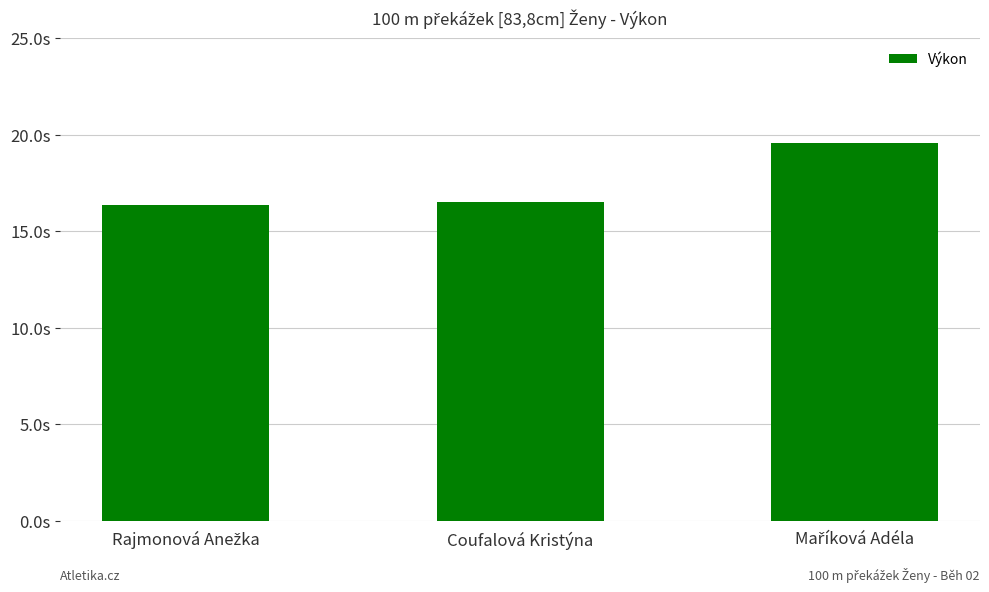

What position from the left is Rajmonová Anežka?

1